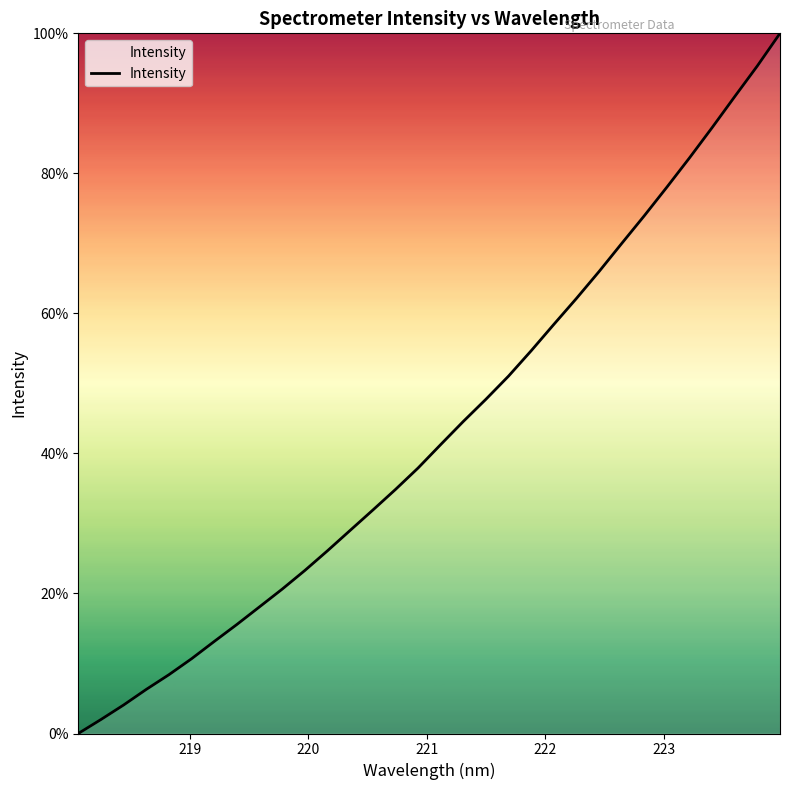

What is the maximum value shown in the chart?

100.0